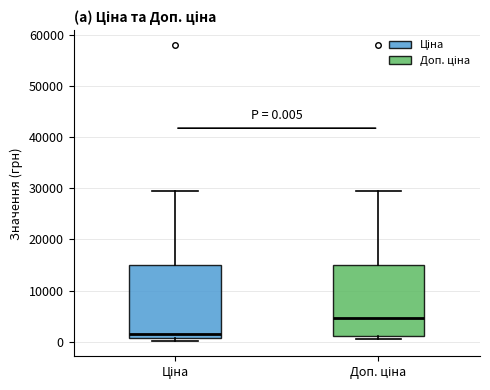

Which box's median line is the highest?

Доп. ціна